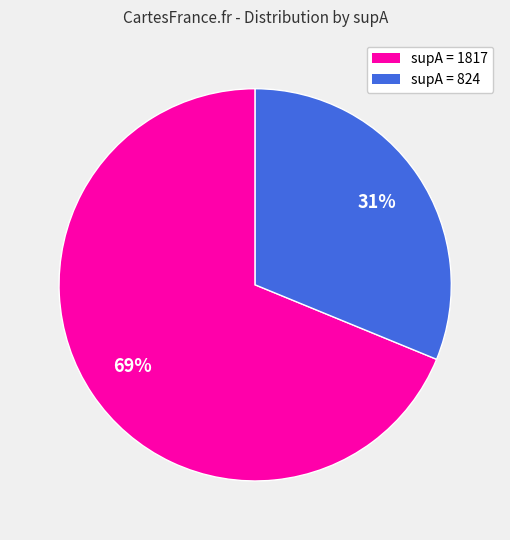

To the nearest percent, what is the average slice percentage?

50%